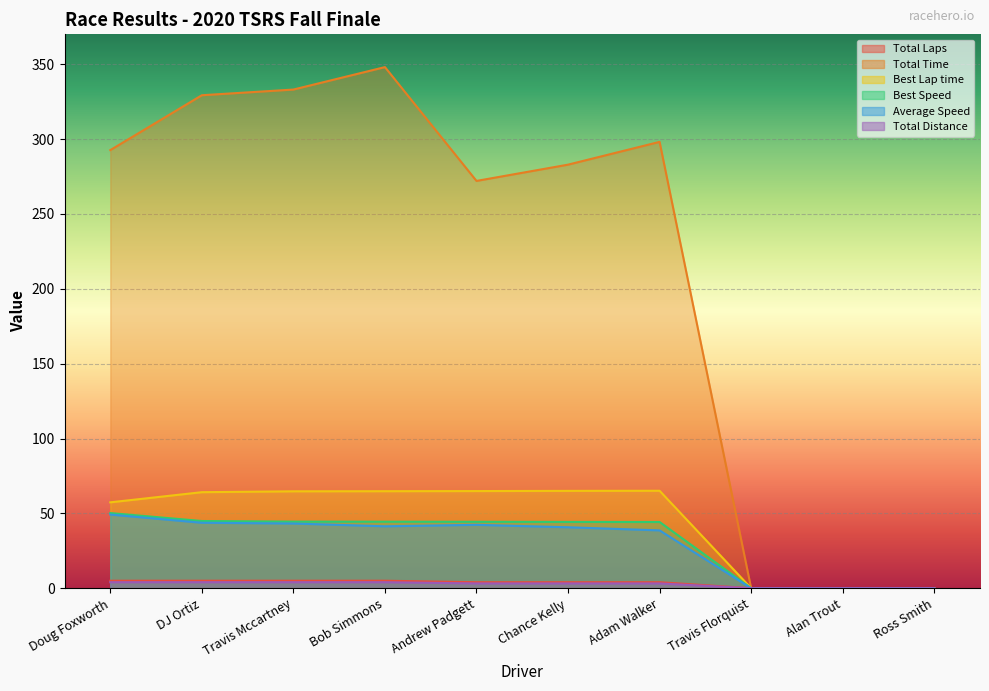

Which series has the largest total across all categories?

Total Time